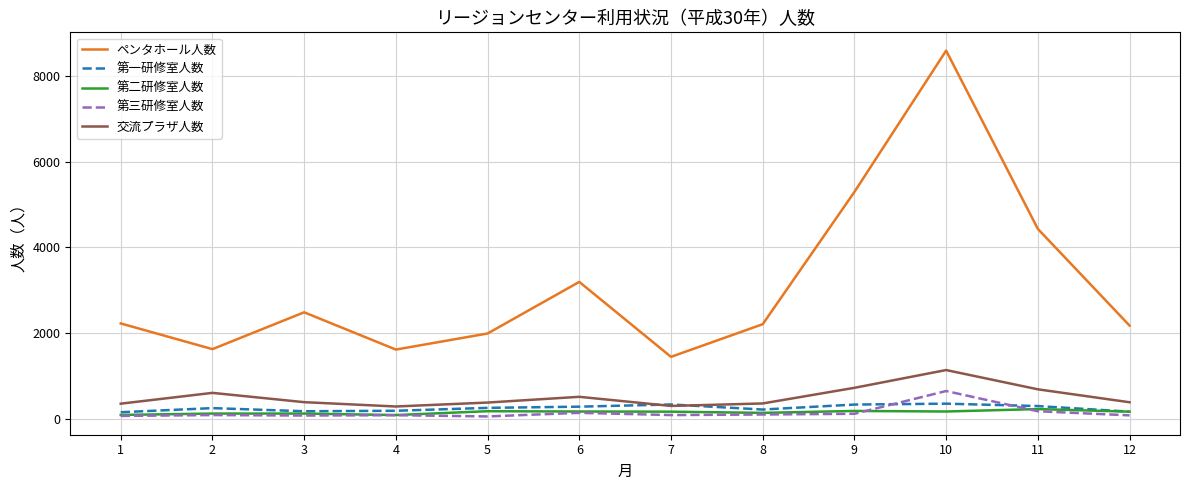

Which series has the largest range (max minus min)?

ペンタホール人数